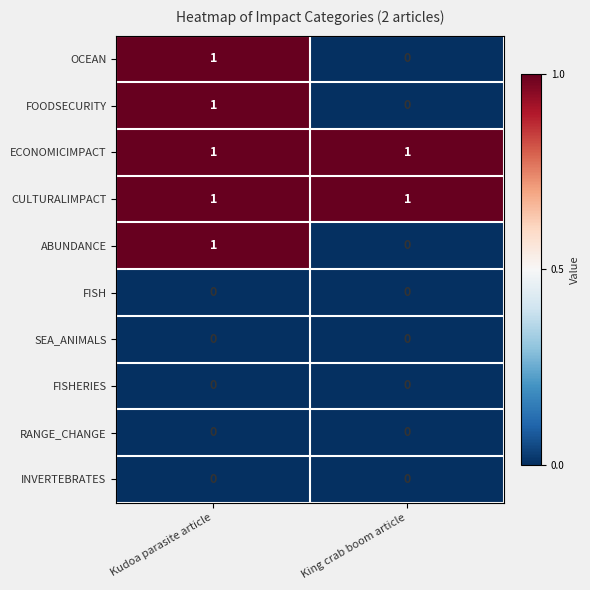

What is the spread (max minus min) of values at Kudoa parasite article?

1